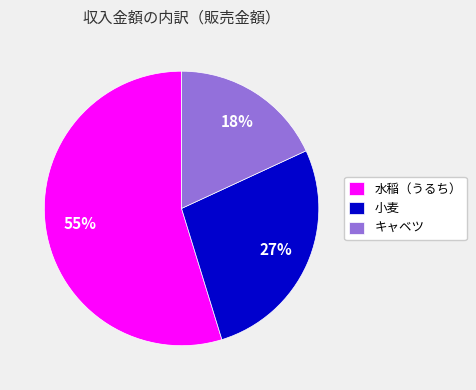

Combined, do キャベツ and 小麦 account for over 50%?

No